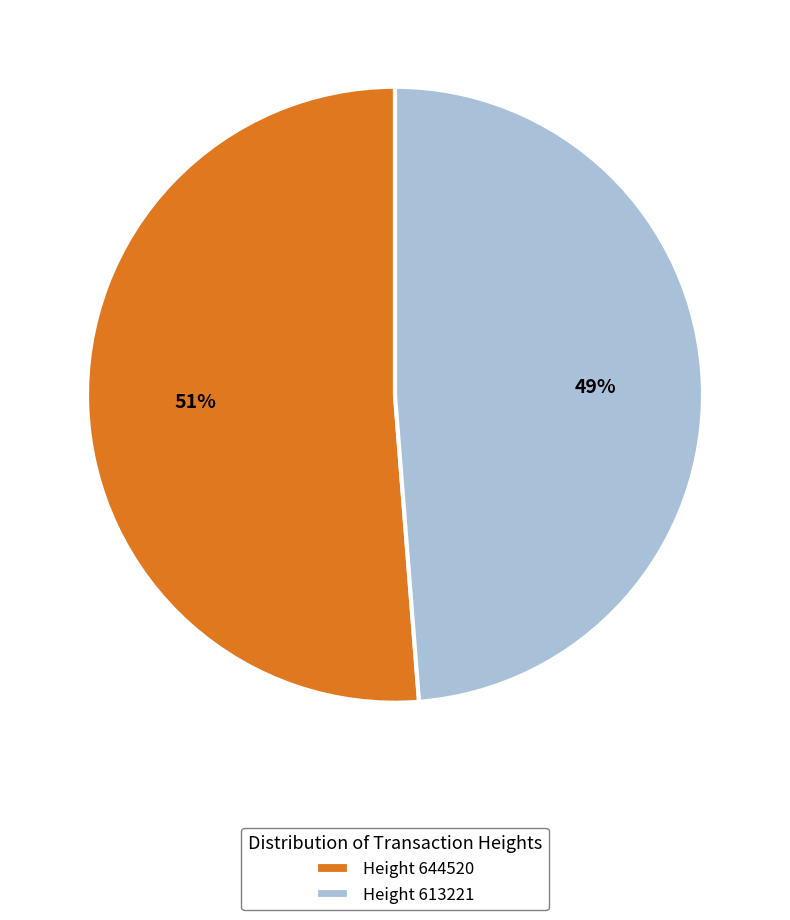

Which has a higher value, Height 644520 or Height 613221?

Height 644520